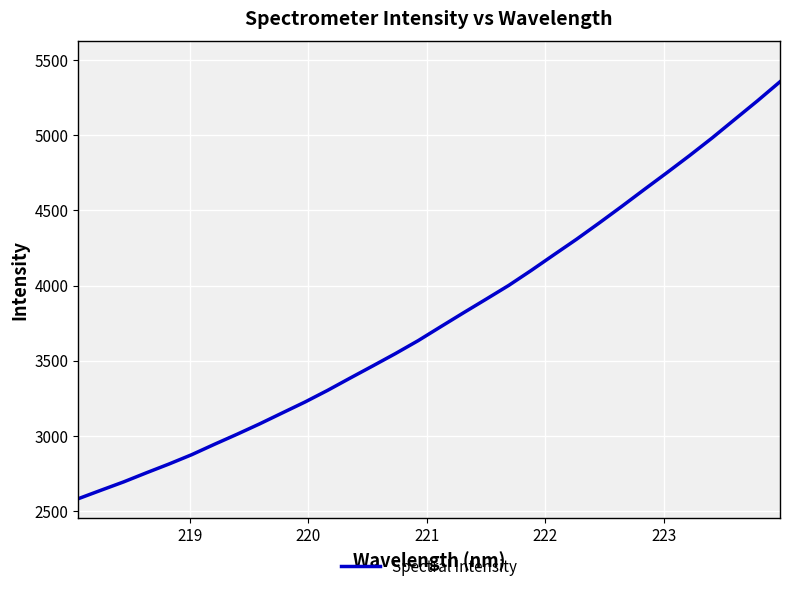

How many lines are shown in the chart?

1